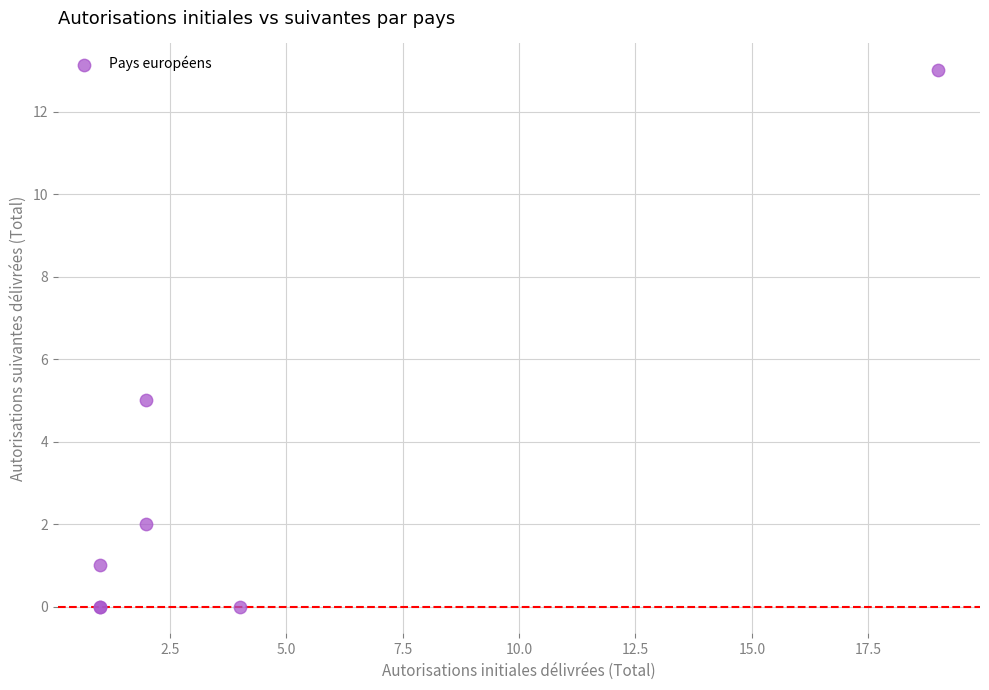

What Y value in the scatter plot is closest to 6?

5